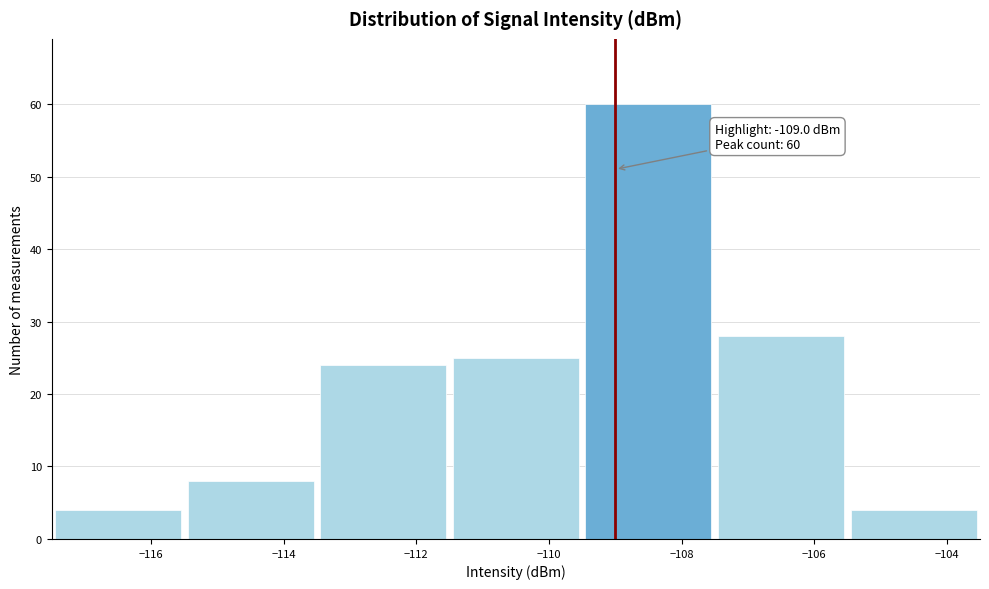

Which range on the x-axis has the tallest bar?

-109.5 to -107.5